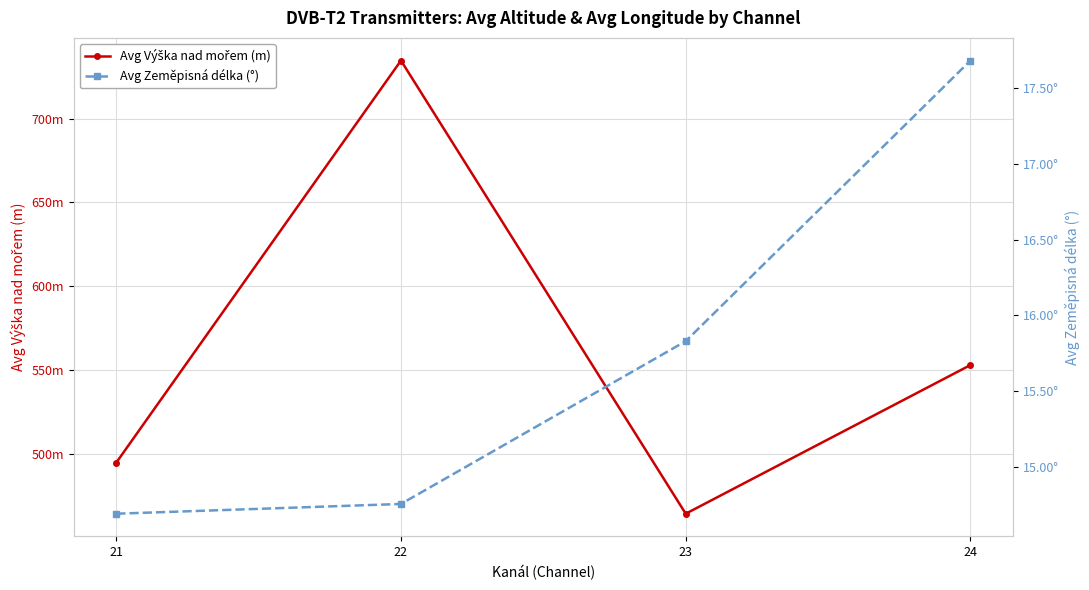

Which has a higher value, 21 or 24?

24